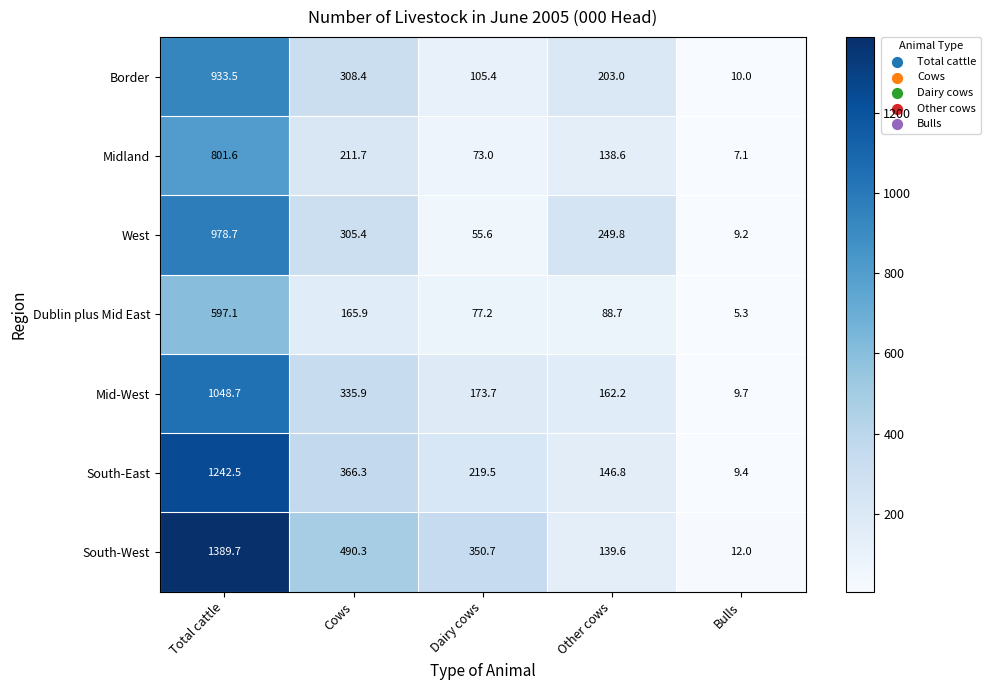

Which label corresponds to the smallest value in the chart?

Bulls